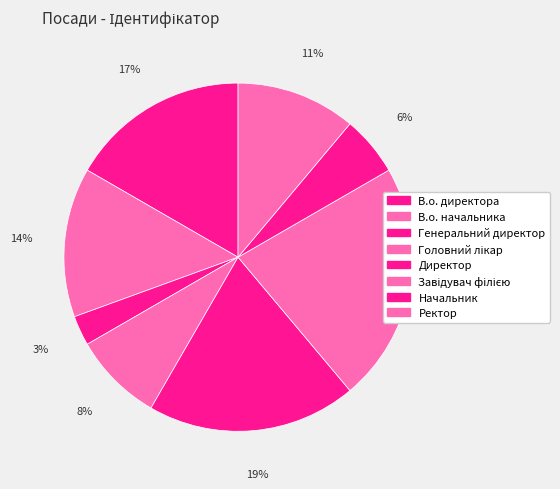

To the nearest percent, what portion does Завідувач філією represent?

22%